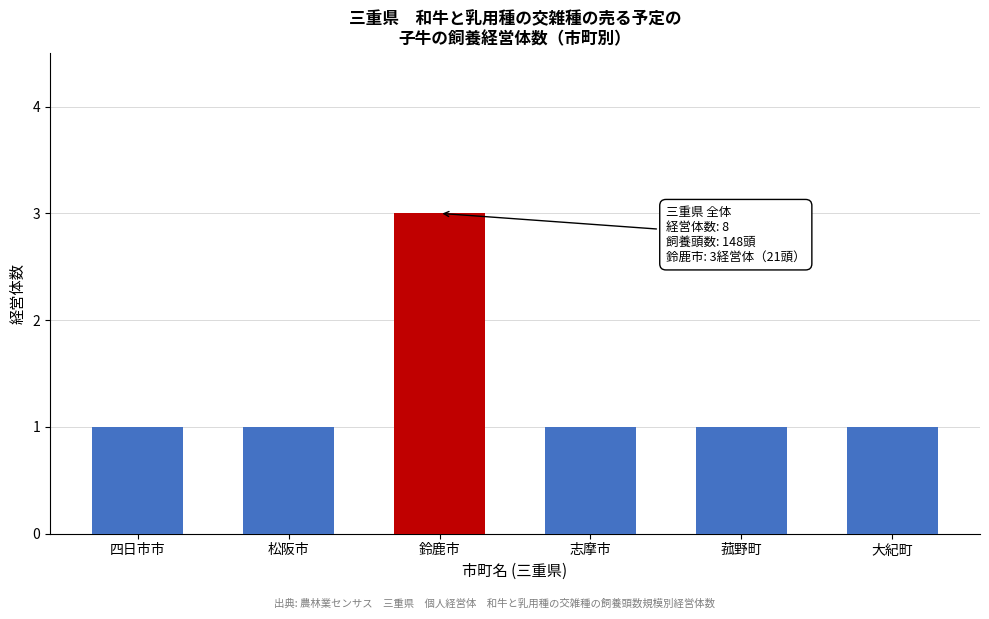

Reading left to right, list all the values displayed in this chart.

四日市市=1	松阪市=1	鈴鹿市=3	志摩市=1	菰野町=1	大紀町=1